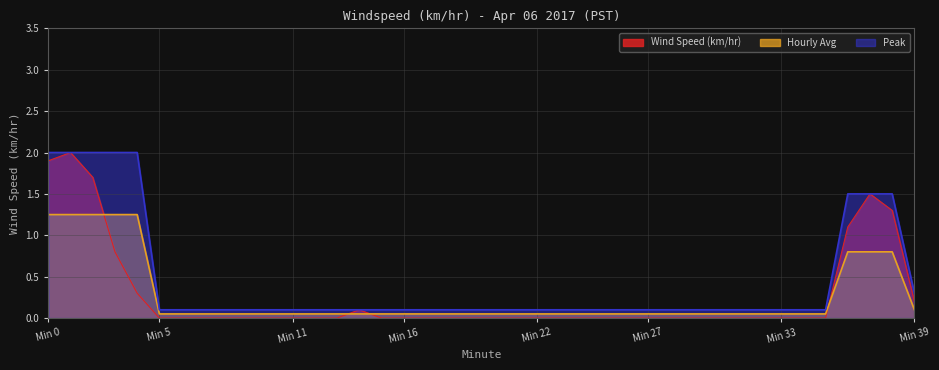

True or false: Hourly Avg has more than 0 interior local peaks.

False